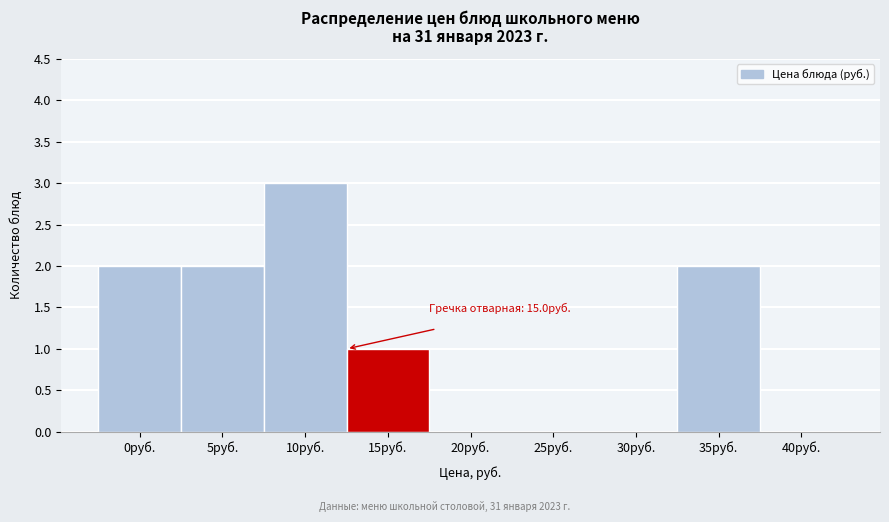

Reading right to left, list all the values displayed in this chart.

40руб.=0	35руб.=2	30руб.=0	25руб.=0	20руб.=0	15руб.=1	10руб.=3	5руб.=2	0руб.=2